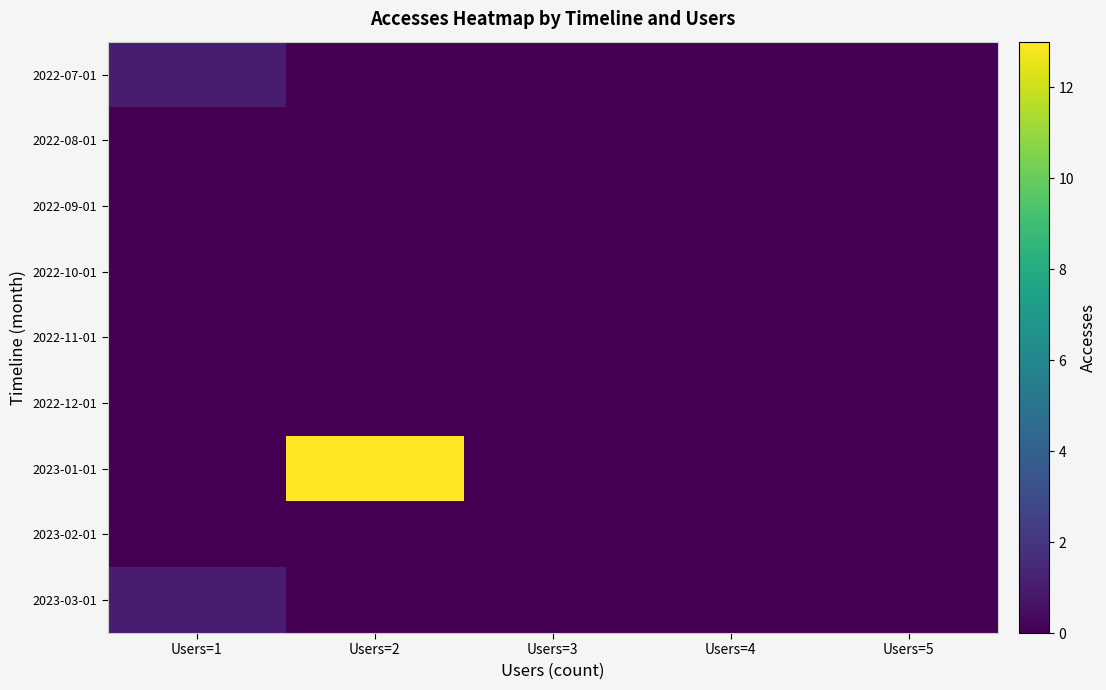

Between Users=5 and Users=3, which is larger?

Users=5